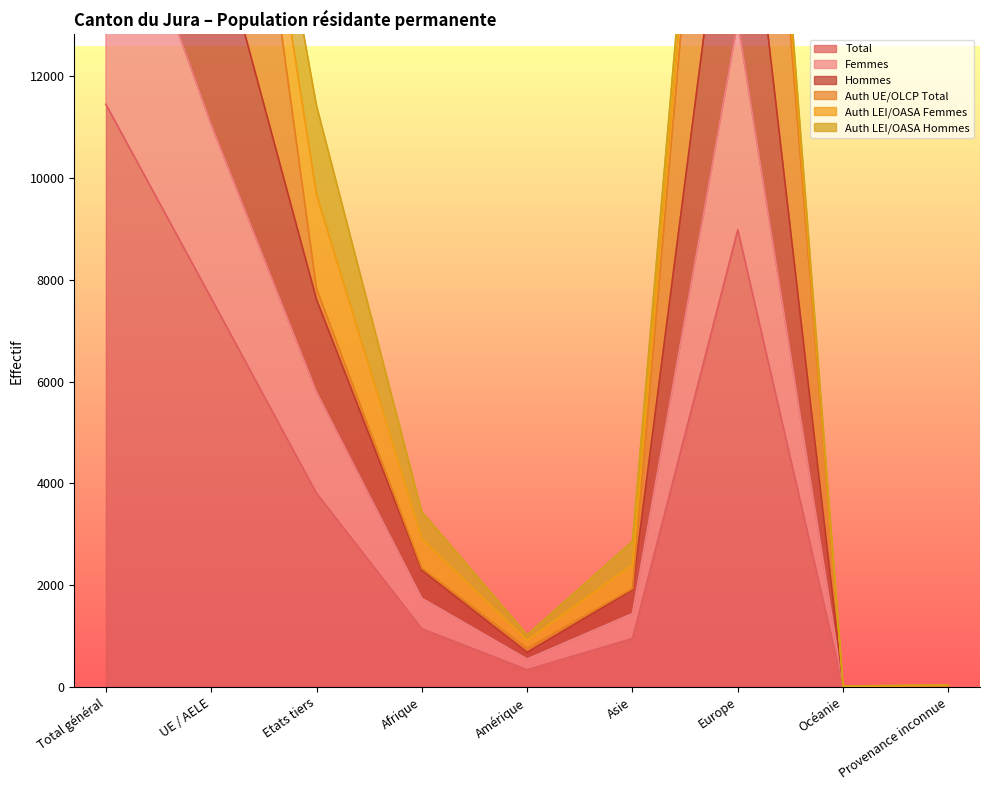

At which label does Total first exceed 1147?

Total général